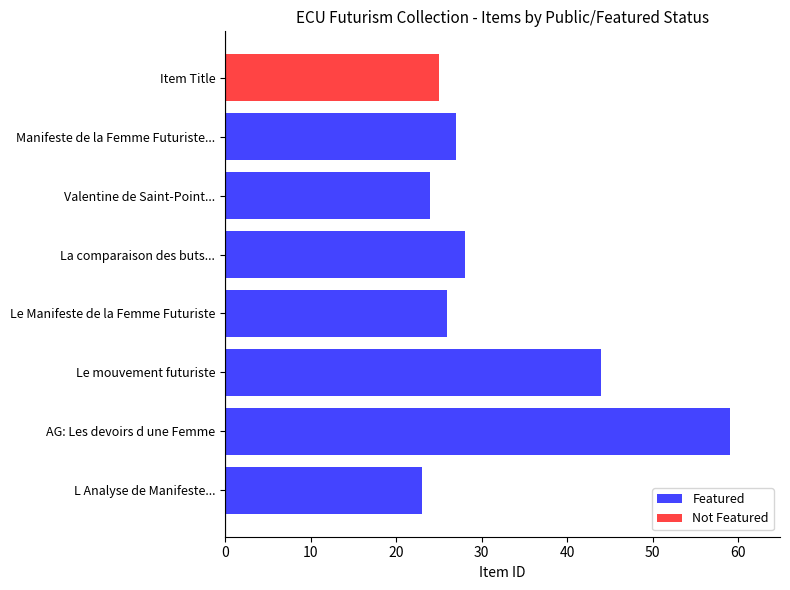

At how many categories does at least one series exceed 44?

1